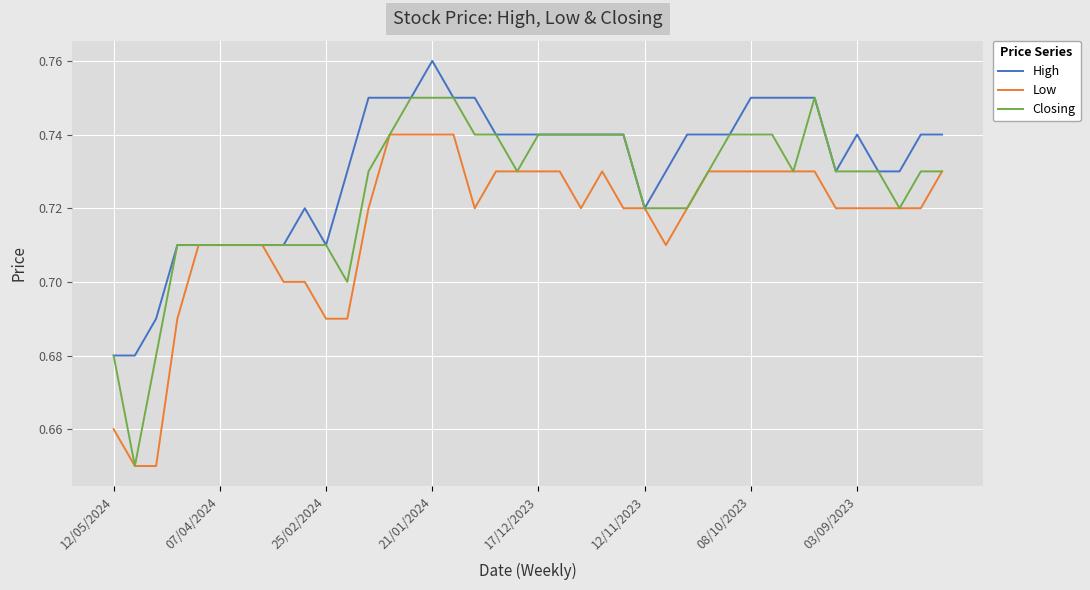

List the series in order of their peak value, lowest first.

Low, Closing, High